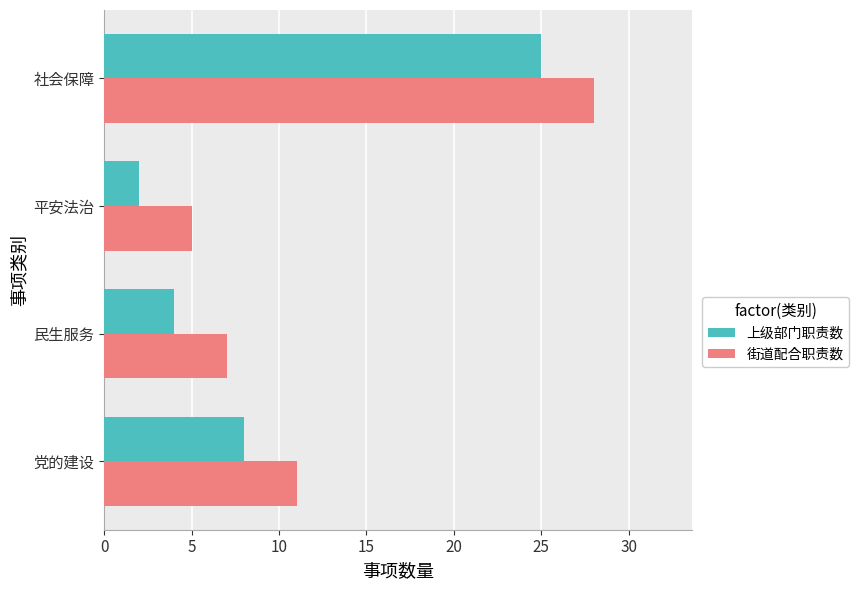

Where is 街道配合职责数 nearest to the value 16?

党的建设